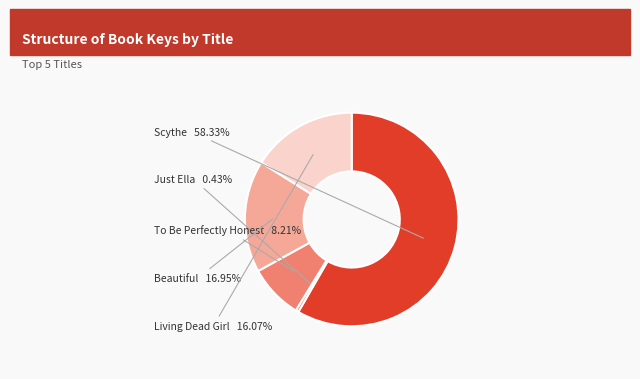

To the nearest percent, what portion does To Be Perfectly Honest represent?

8%